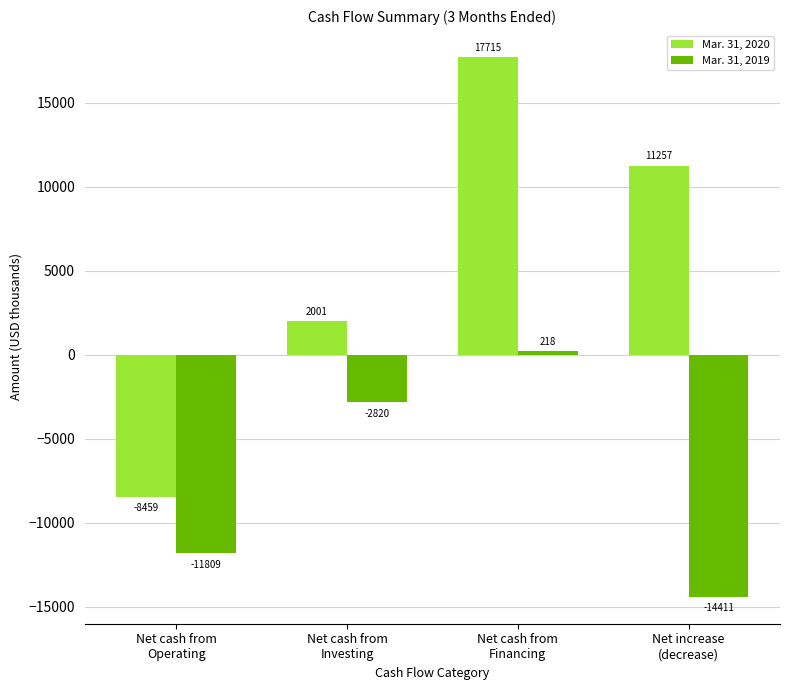

How many negative values does the Mar. 31, 2019 series have?

3